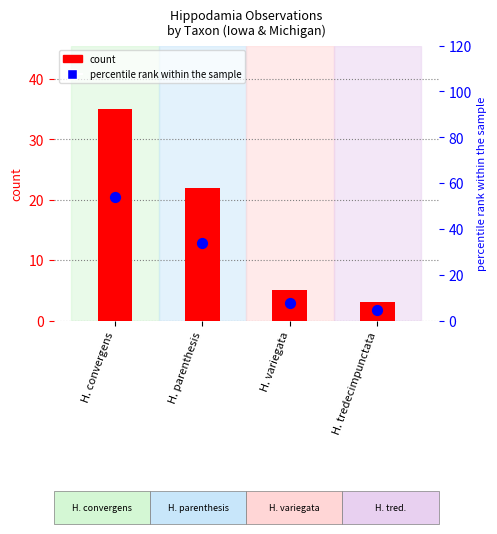

At how many categories does at least one series exceed 37?

1